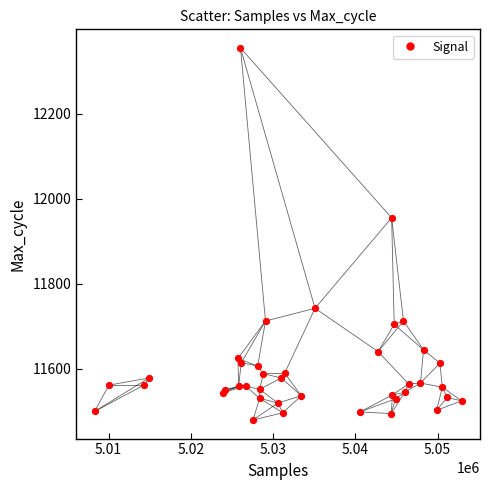

What Y value in the scatter plot is closest to 11917?

11955